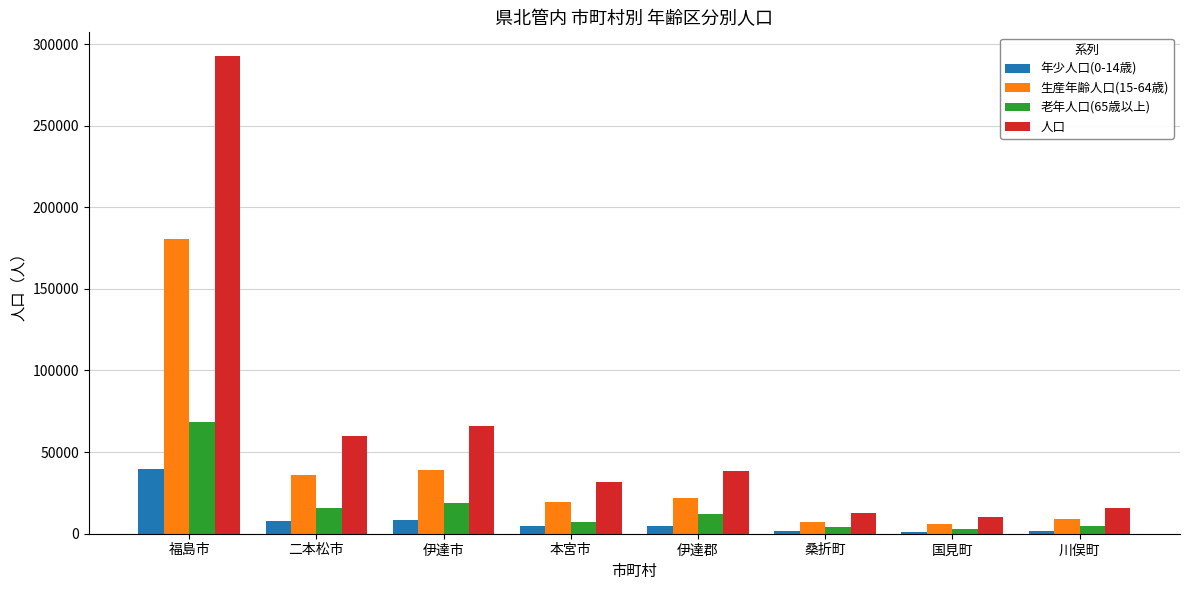

How many categories are shown in the chart?

8